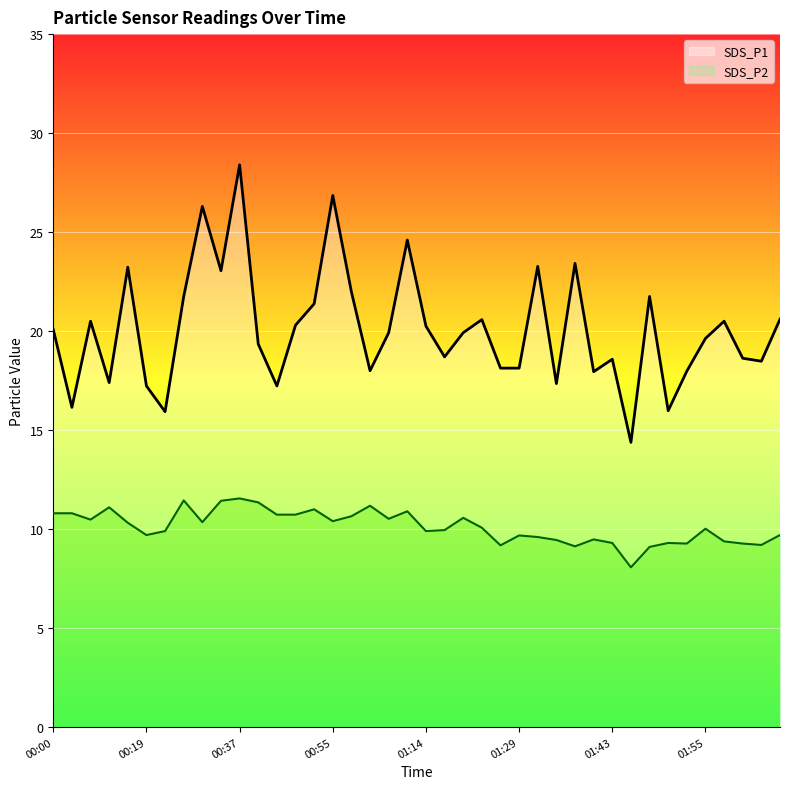

Between 01:23 and 02:02, which series saw the biggest shift?

SDS_P1